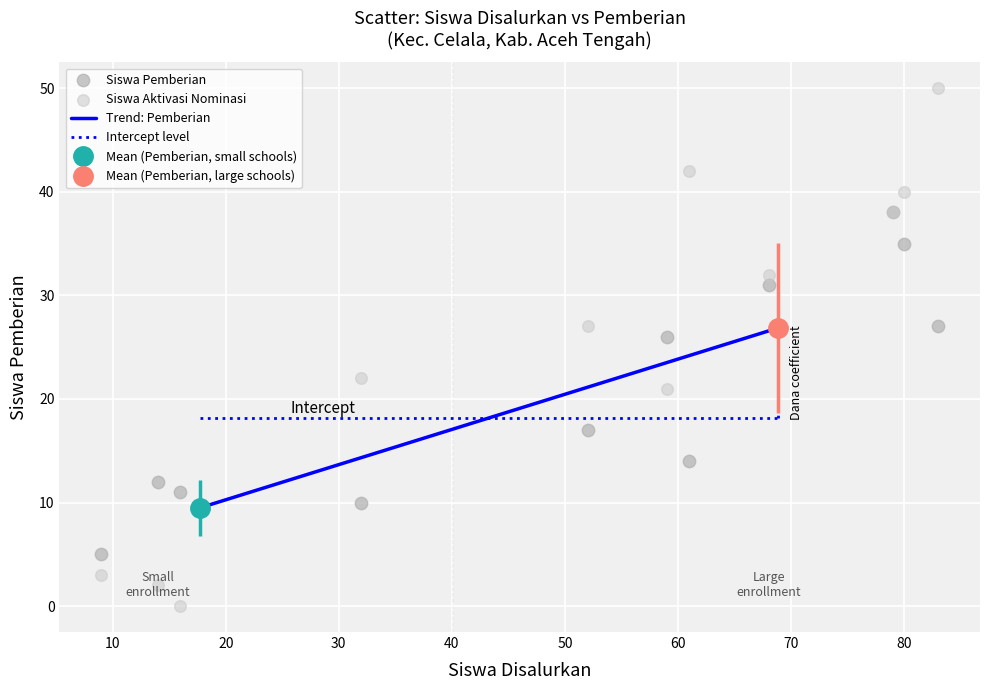

In the Siswa Aktivasi Nominasi series, what Y value is closest to 25?

27